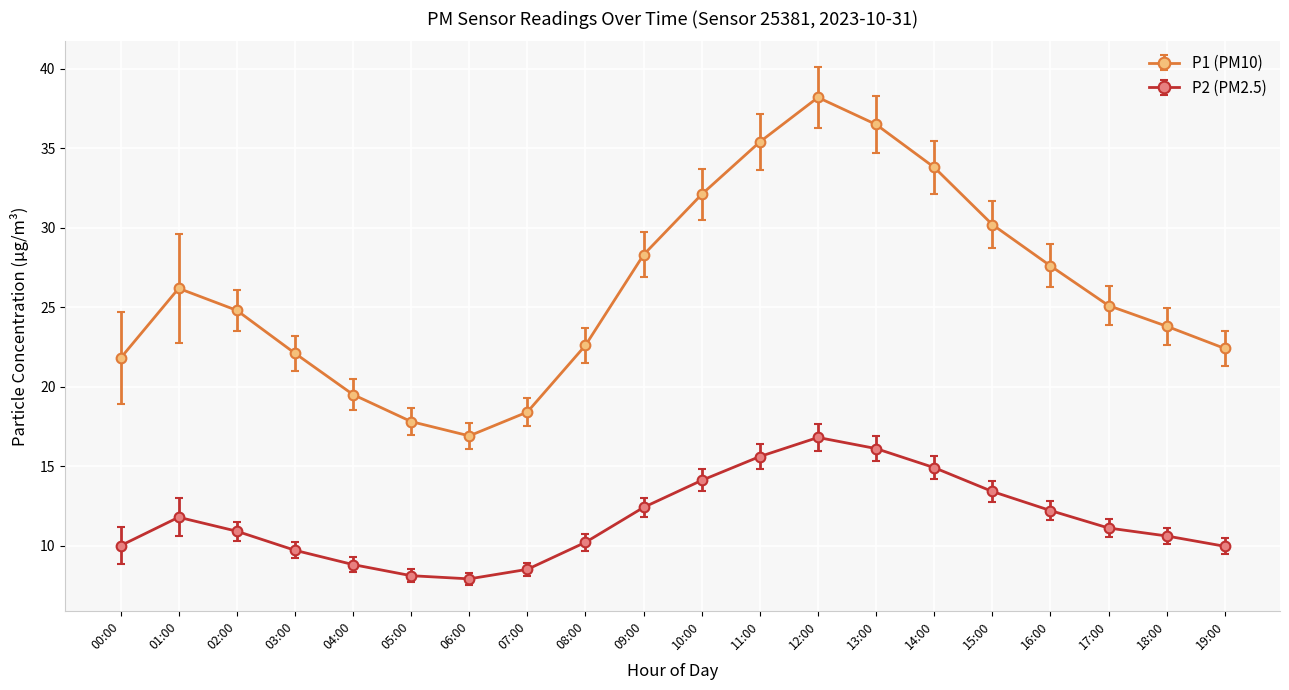

What position from the right is 03:00?

17